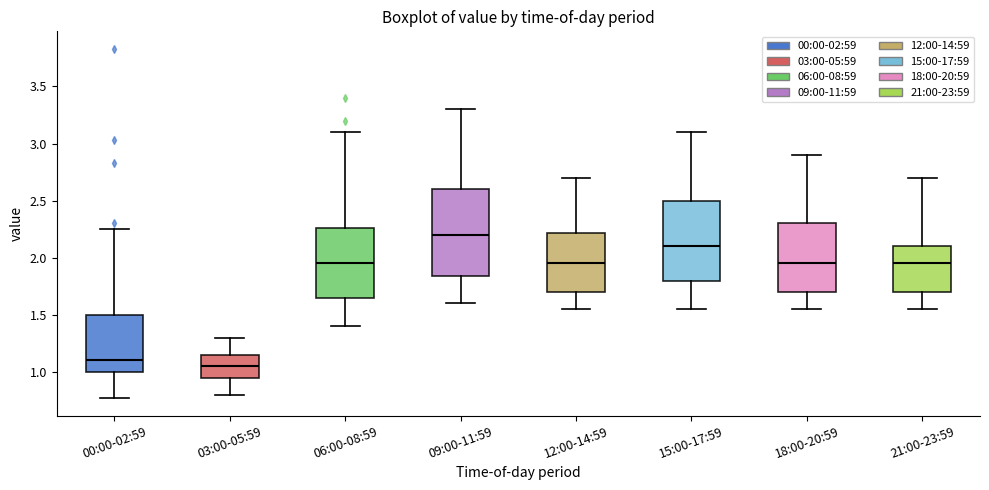

Which box has the lowest median line?

03:00-05:59